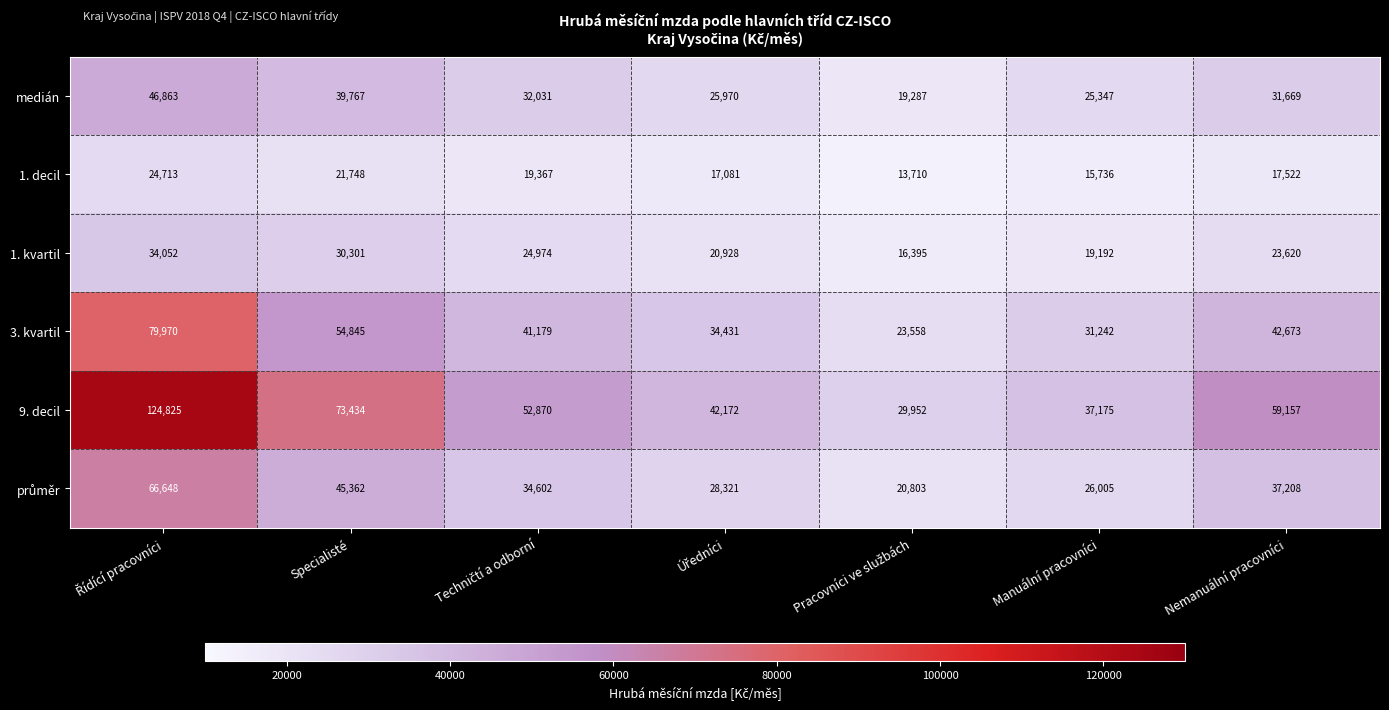

How many data points in 3. kvartil are less than 41179?

3